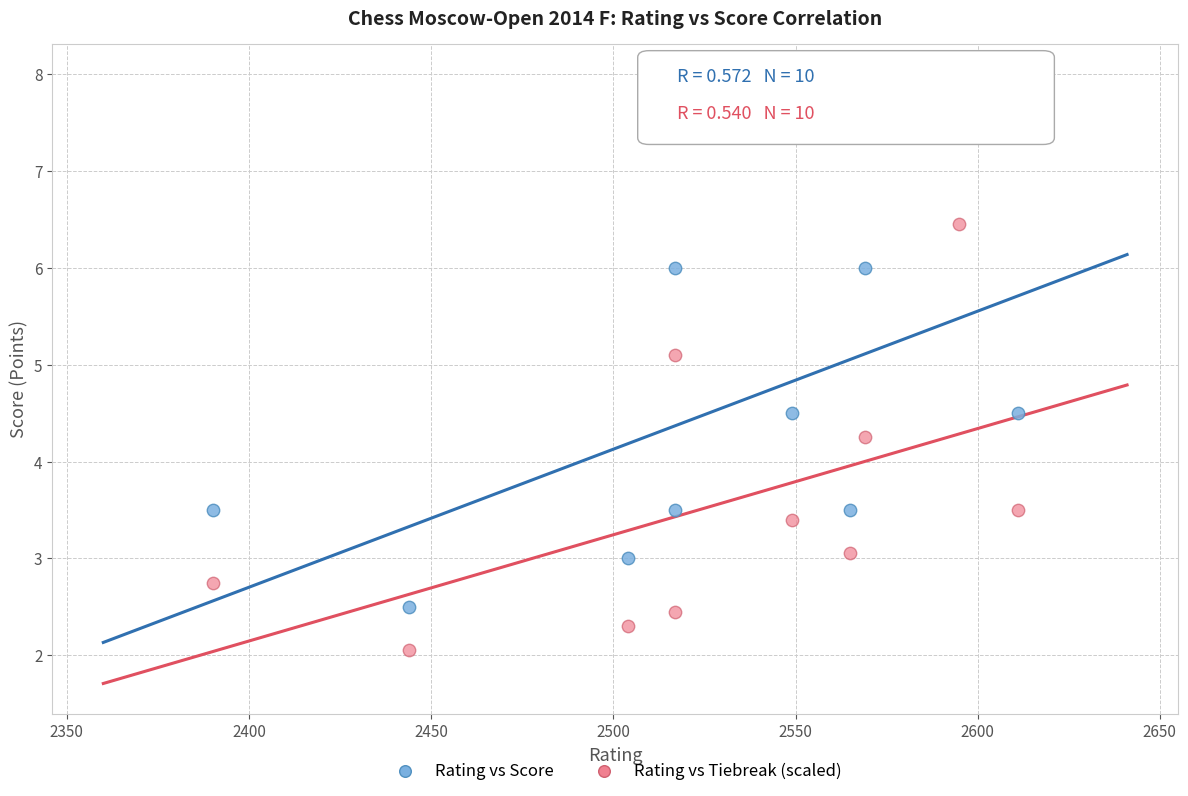

Which series contains the lowest Y value?

Rating vs Tiebreak (scaled)